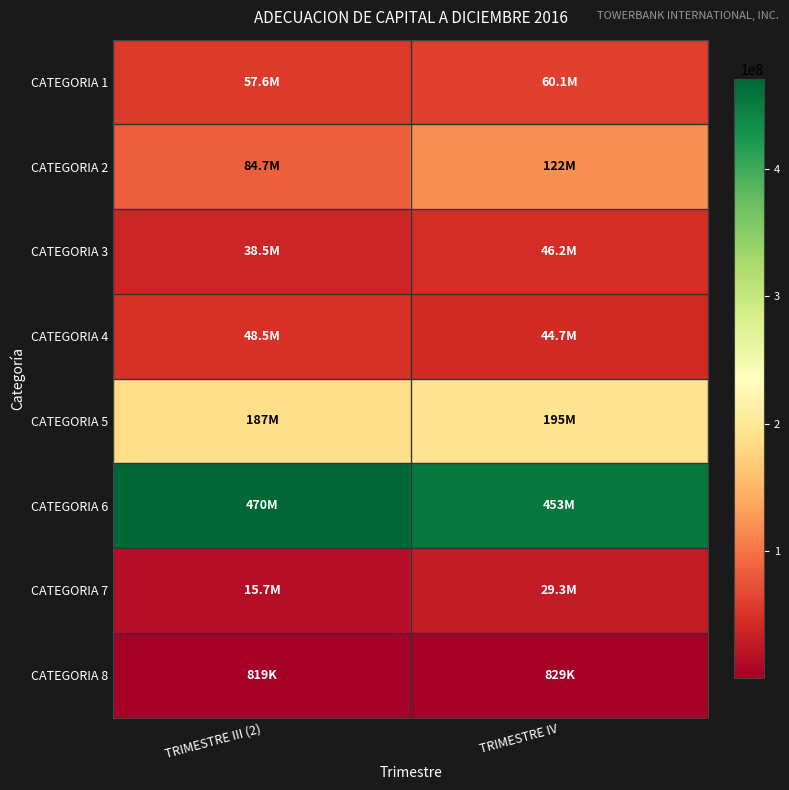

Which category has the highest value across all series?

TRIMESTRE III (2)